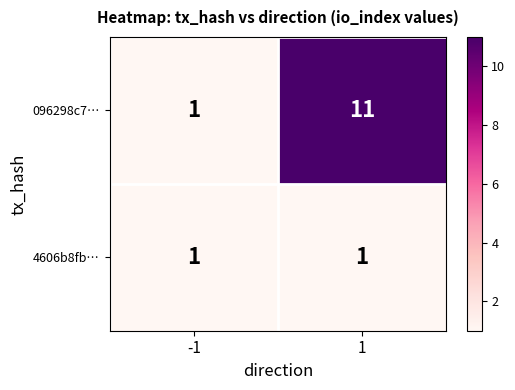

Reading left to right, extract all data points from this chart.

096298c7…: 1	11
4606b8fb…: 1	1